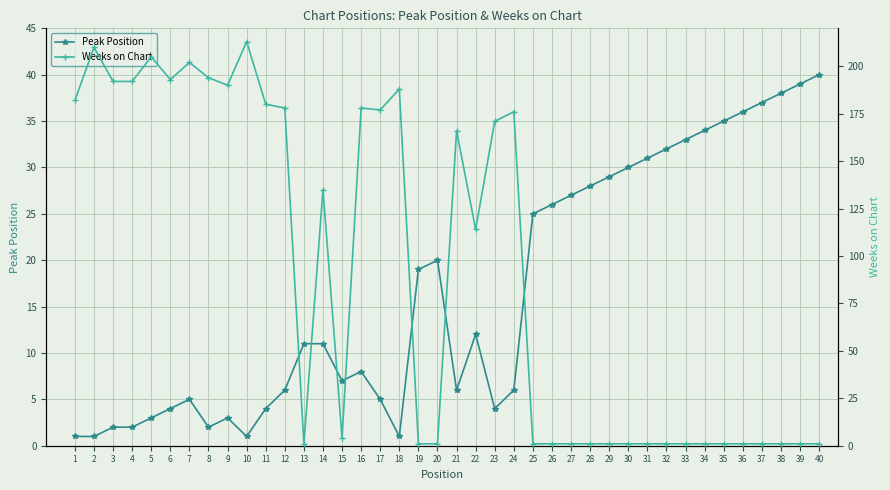

The value of Weeks on Chart at 9 is 294. True or false?

False